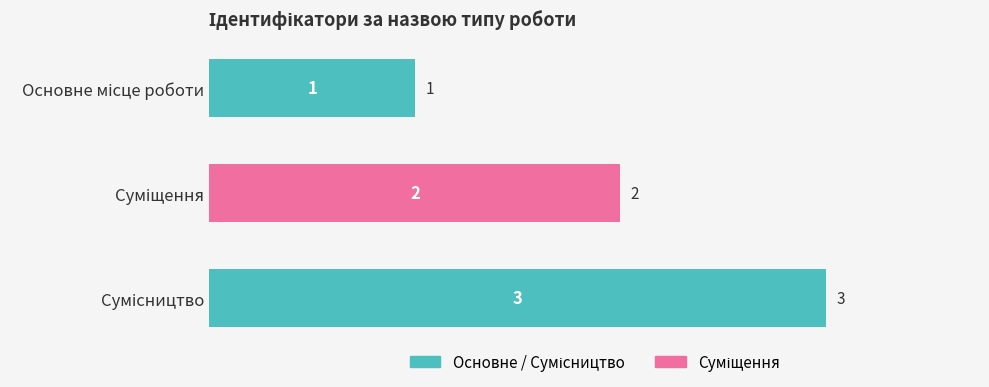

What is the sum of all values?

6